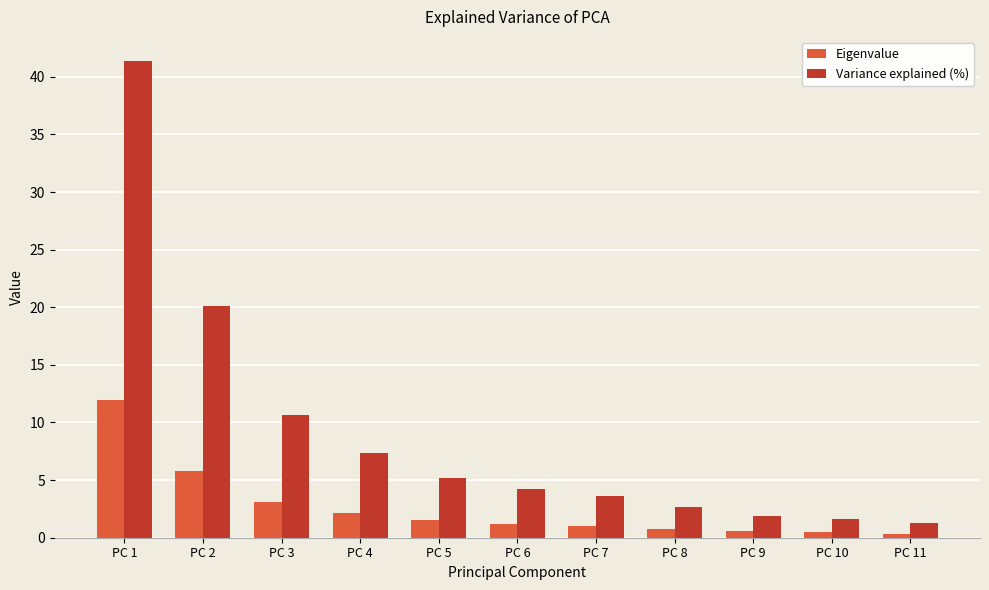

What is the value of the Eigenvalue bar at the 4th from the left?

2.1